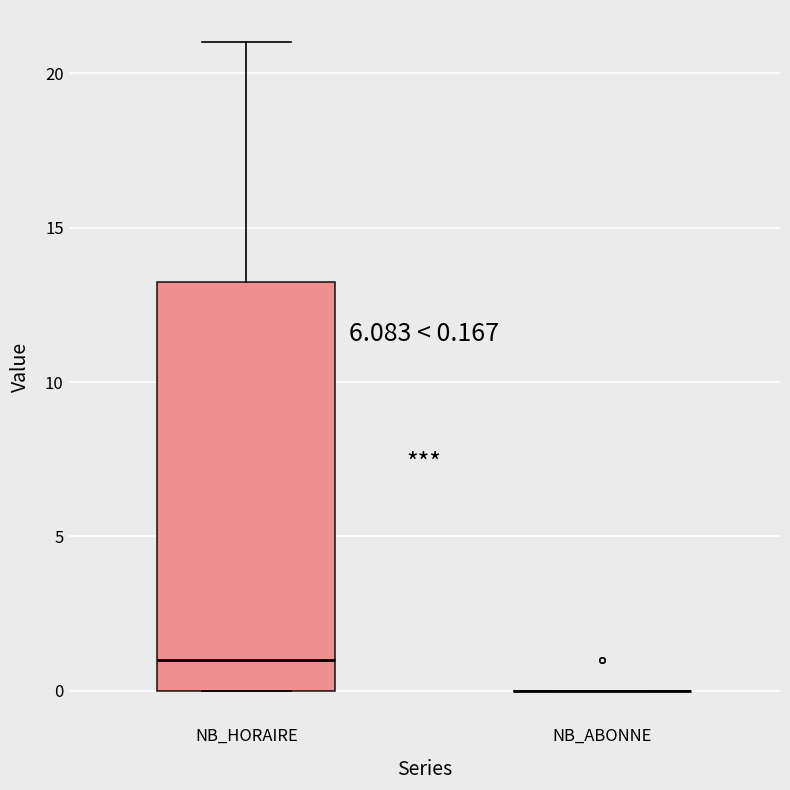

Comparing the boxes themselves (not the whiskers), which one is the tallest?

NB_HORAIRE